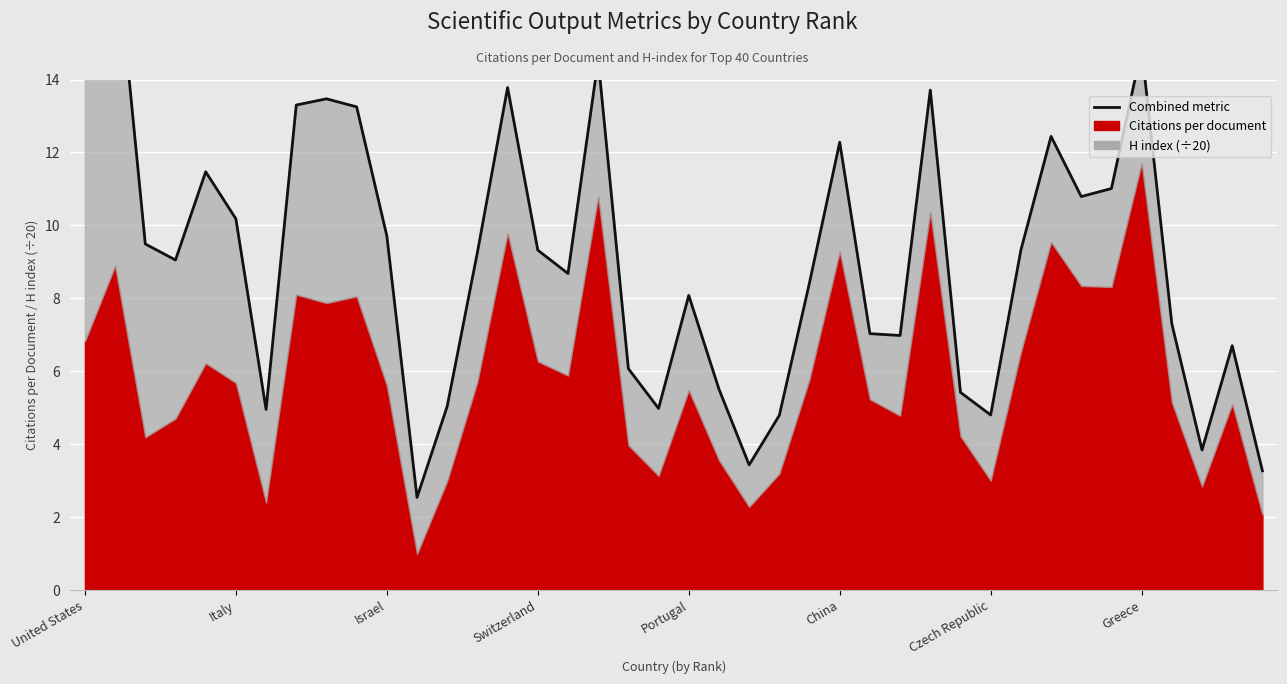

How many values are below 9?

19